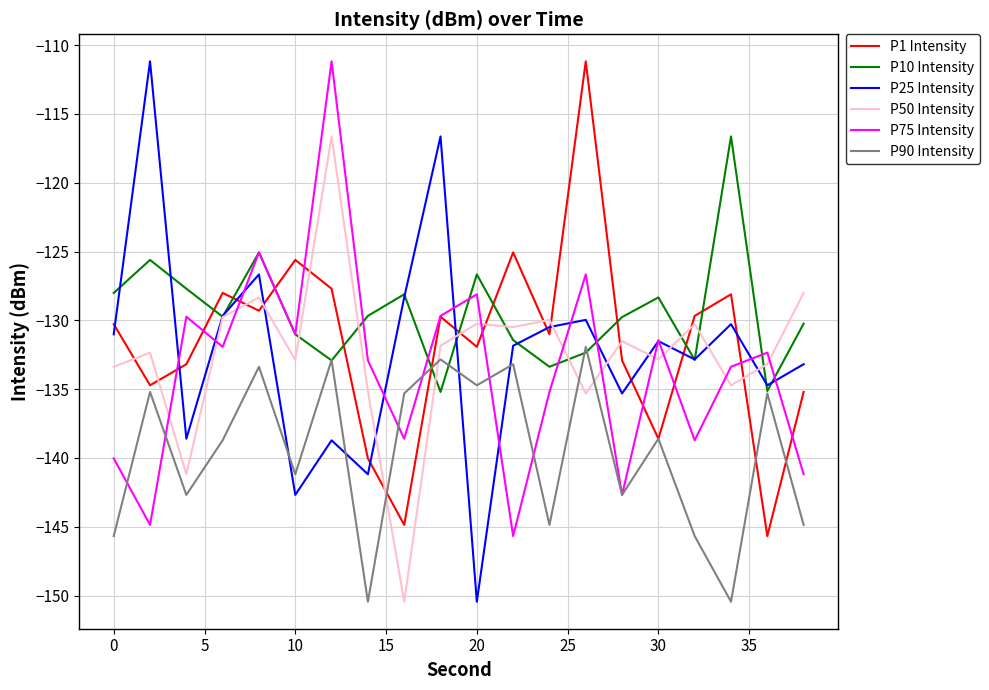

Which series has the widest spread of values?

P25 Intensity